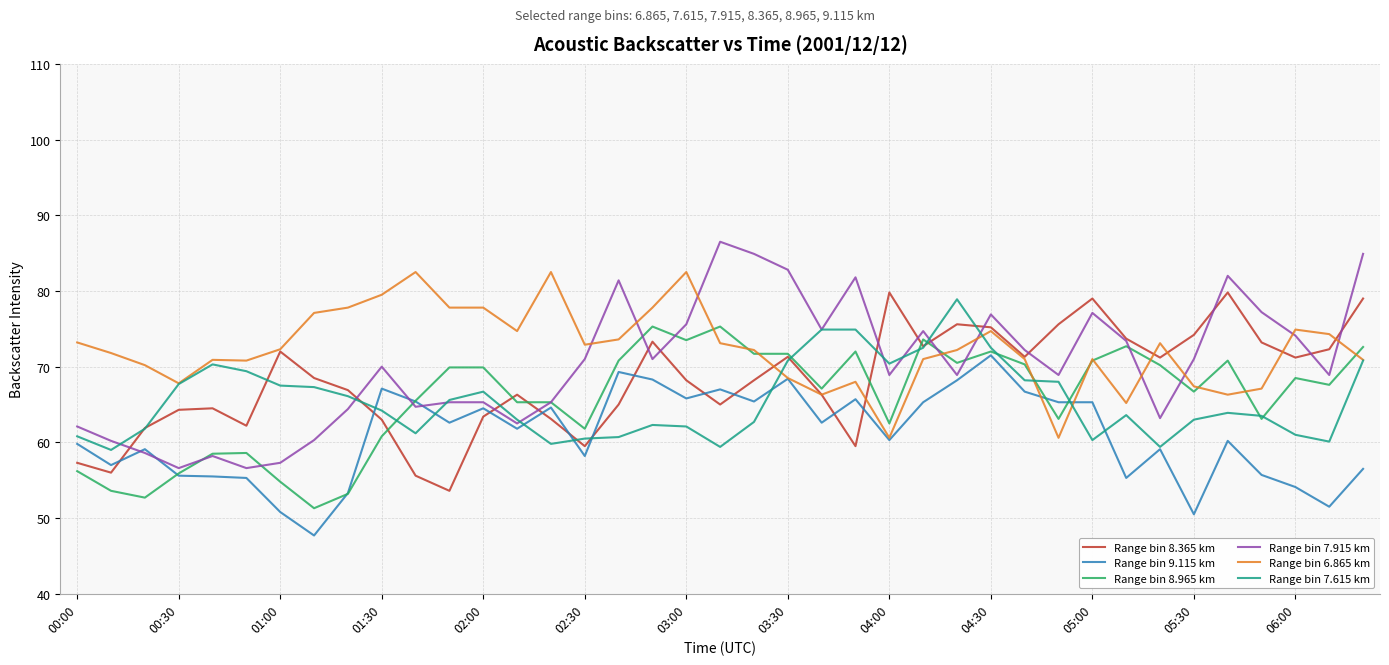

Which series has the widest spread of values?

Range bin 7.915 km